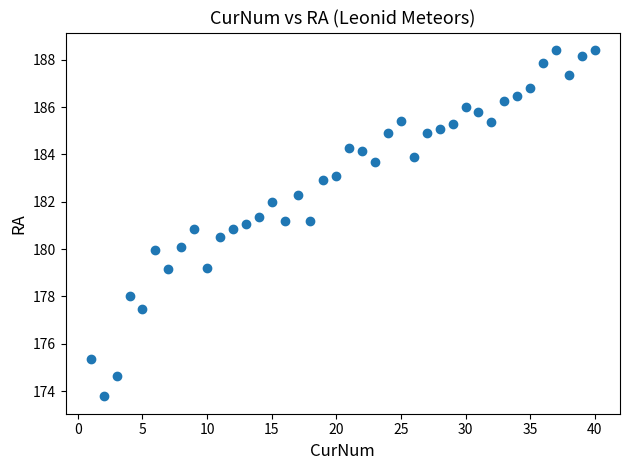

What is the range of Y values (max minus min)?

14.6